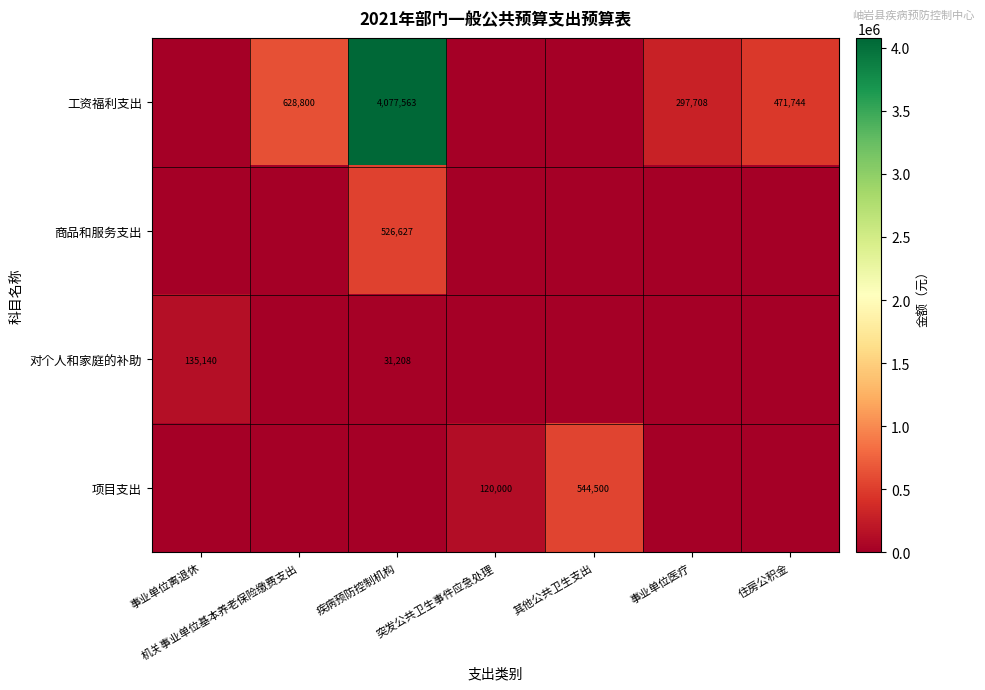

Is it true that 项目支出 equals 65608 at 突发公共卫生事件应急处理?

False